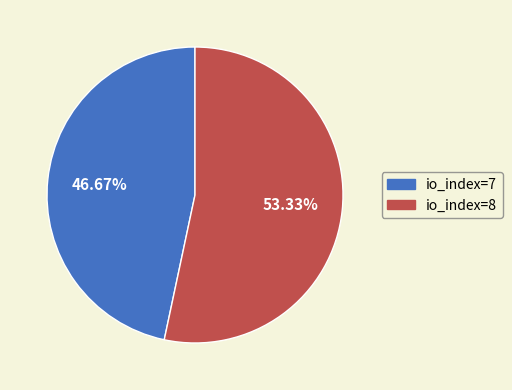

How many segments does this pie chart have?

2